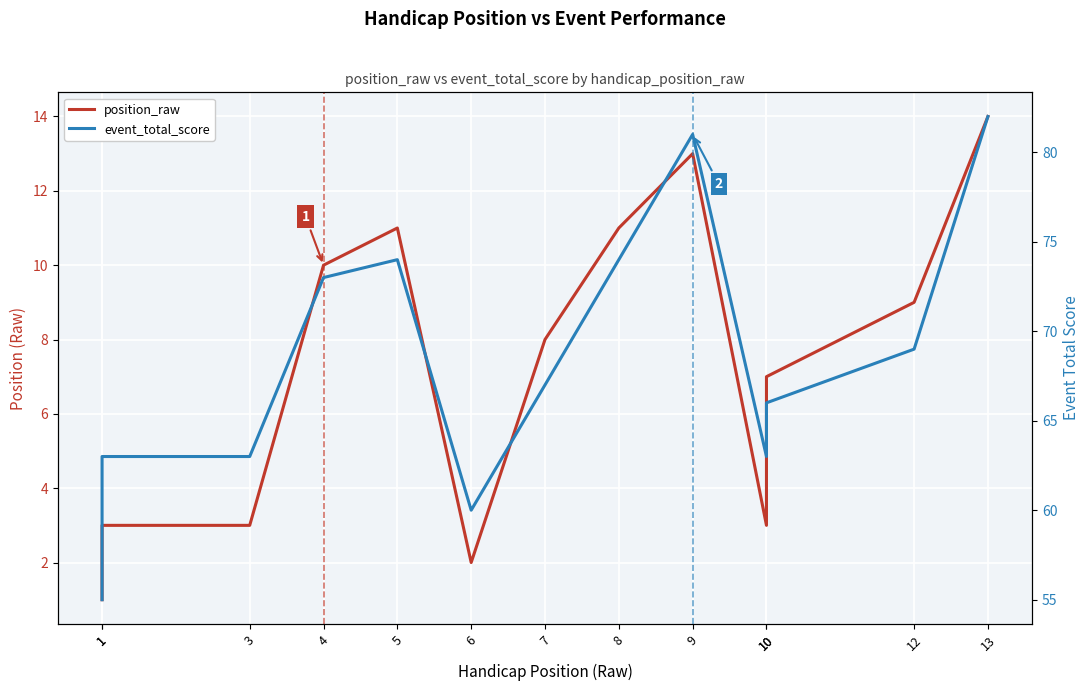

What is the average value of the event_total_score series?

68